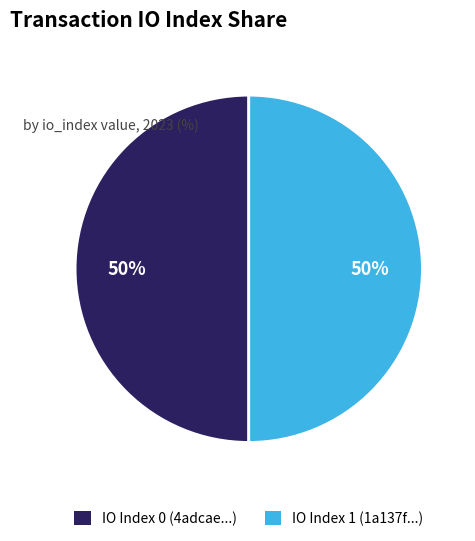

To the nearest percent, what is the average slice percentage?

50%